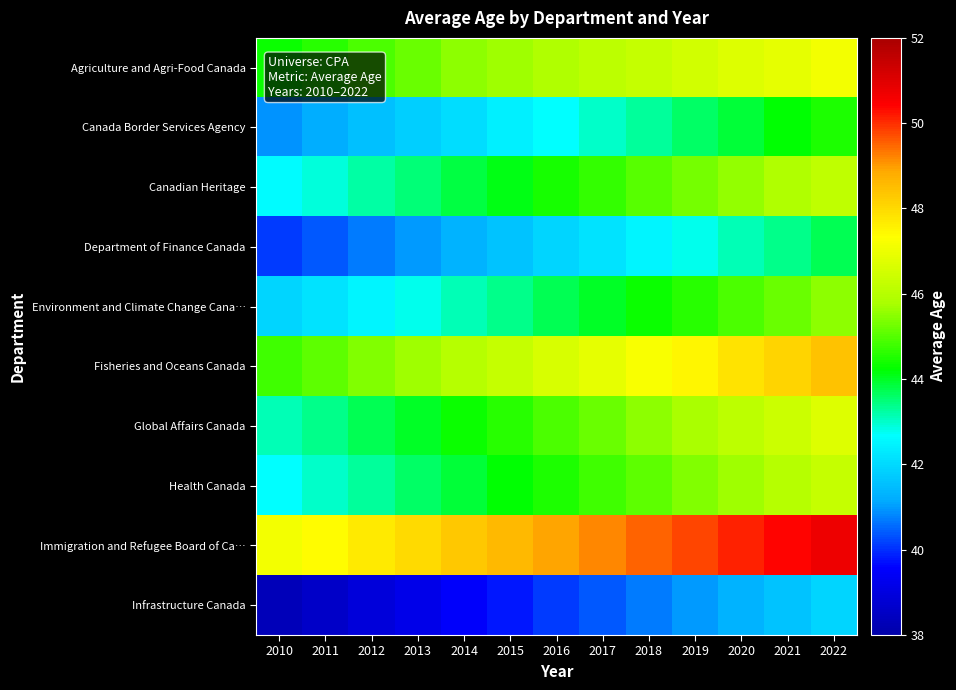

List the series in order of their peak value, highest first.

Immigration and Refugee Board of Ca…, Fisheries and Oceans Canada, Agriculture and Agri-Food Canada, Global Affairs Canada, Health Canada, Canadian Heritage, Environment and Climate Change Cana…, Canada Border Services Agency, Department of Finance Canada, Infrastructure Canada